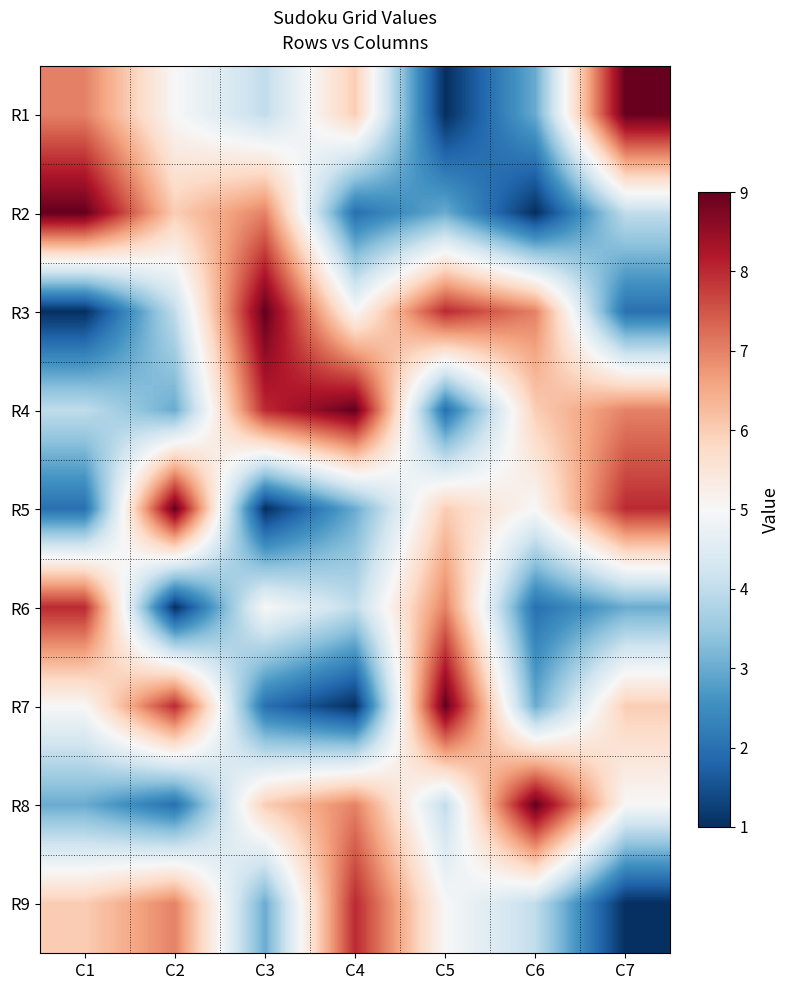

Rank the series by their maximum value, from highest to lowest.

R1, R2, R3, R4, R5, R7, R8, R6, R9